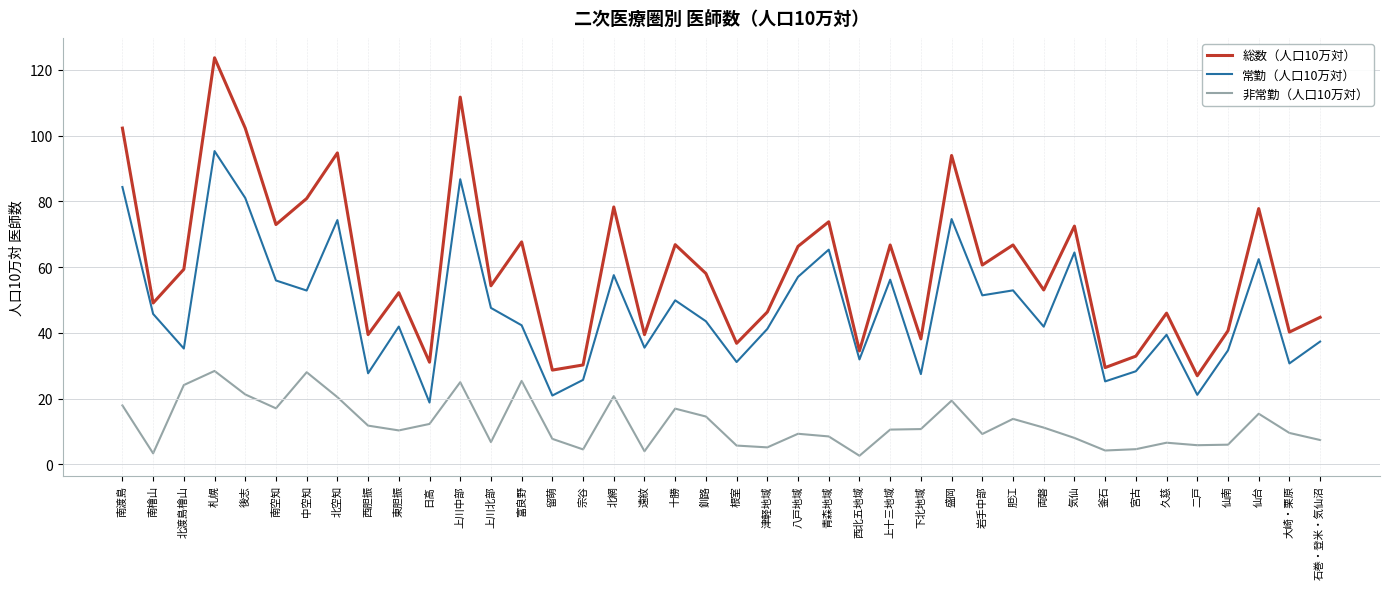

The value of 常勤（人口10万対） at 北空知 is 46.0. True or false?

False